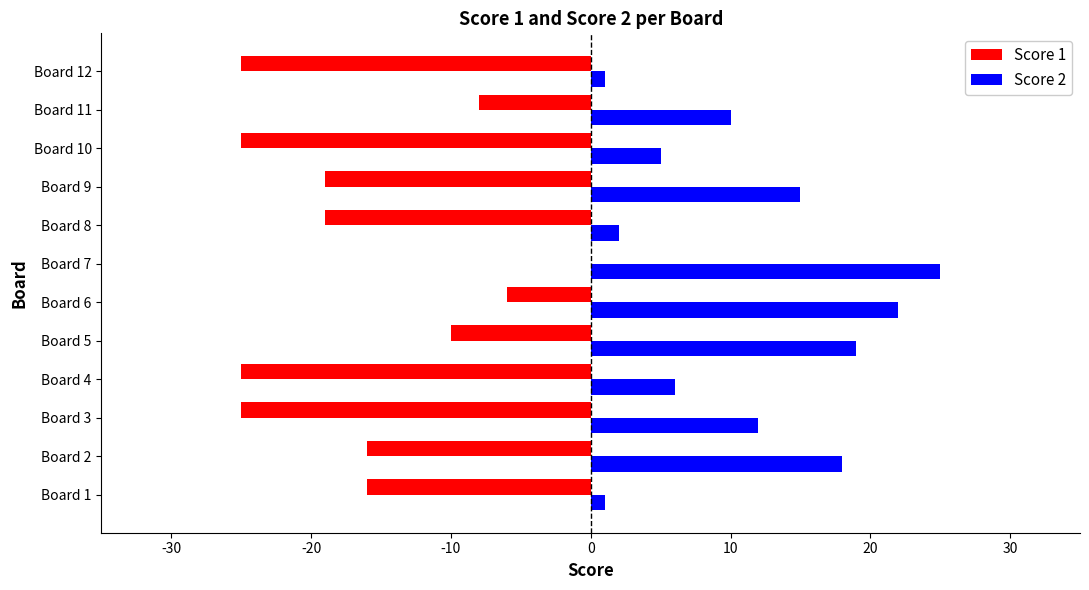

What is the total value across all series at Board 3?

-13